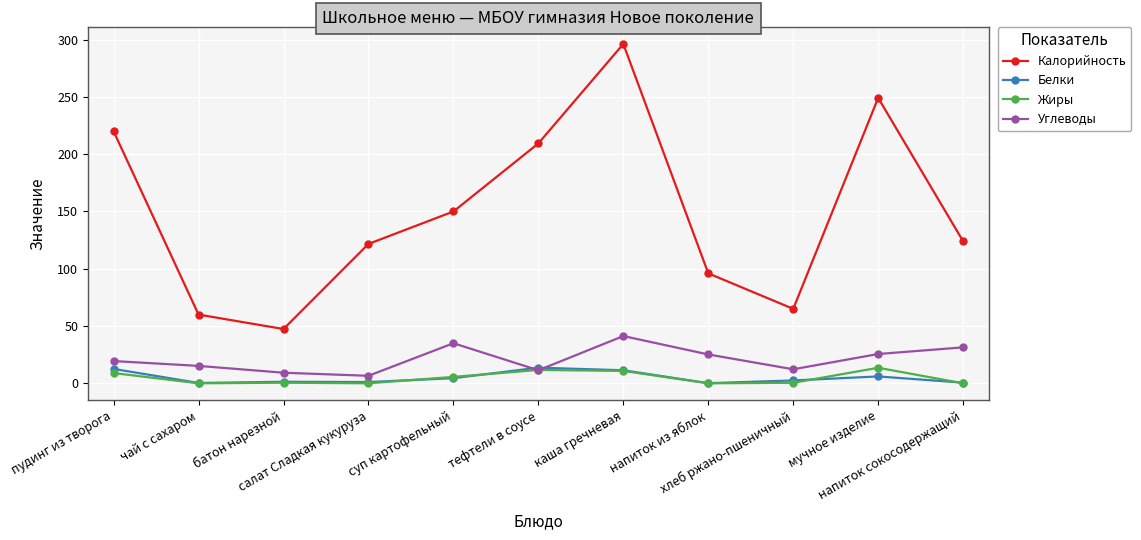

What is the sum of all Белки values?

54.1